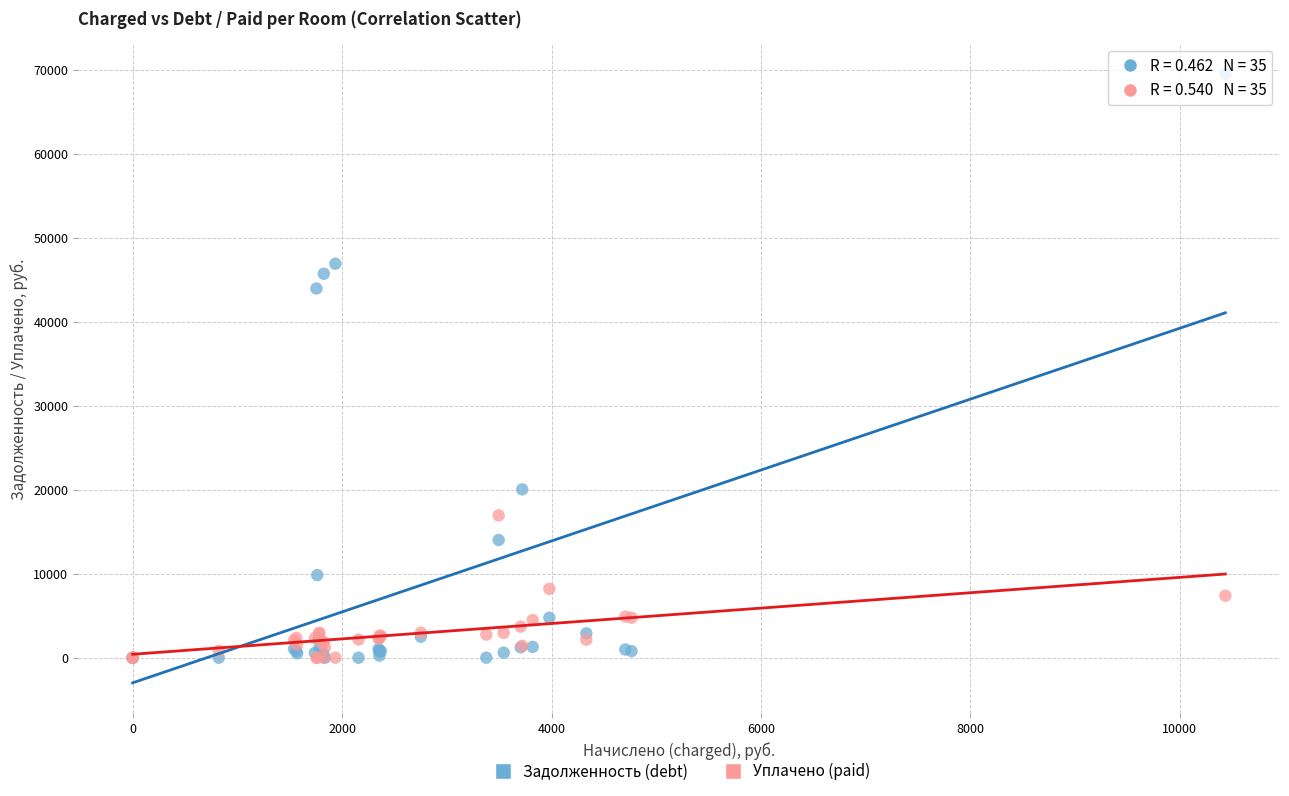

In the Задолженность (debt) series, what Y value is closest to 34759?

43968.0